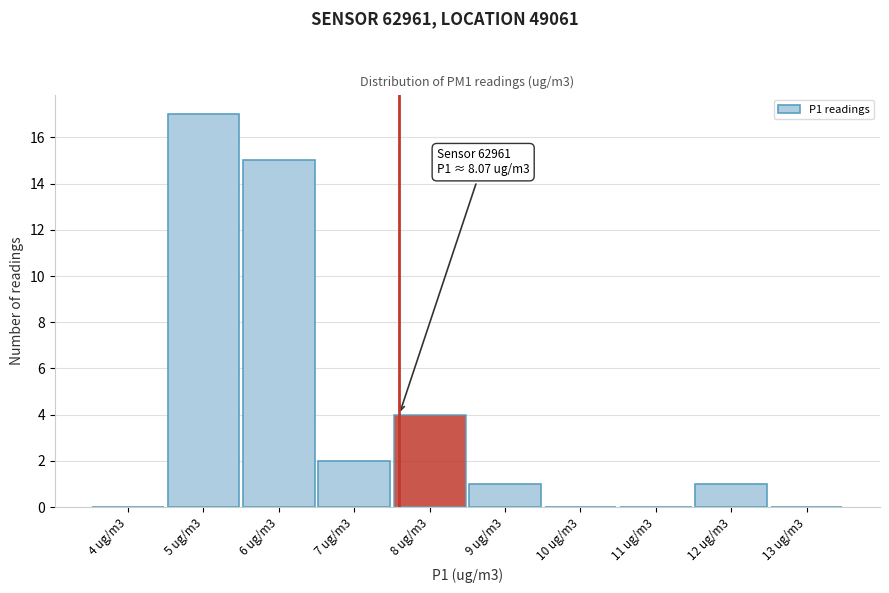

Reading left to right, what are all the values shown in this chart?

4 ug/m3=0	5 ug/m3=17	6 ug/m3=15	7 ug/m3=2	8 ug/m3=4	9 ug/m3=1	10 ug/m3=0	11 ug/m3=0	12 ug/m3=1	13 ug/m3=0